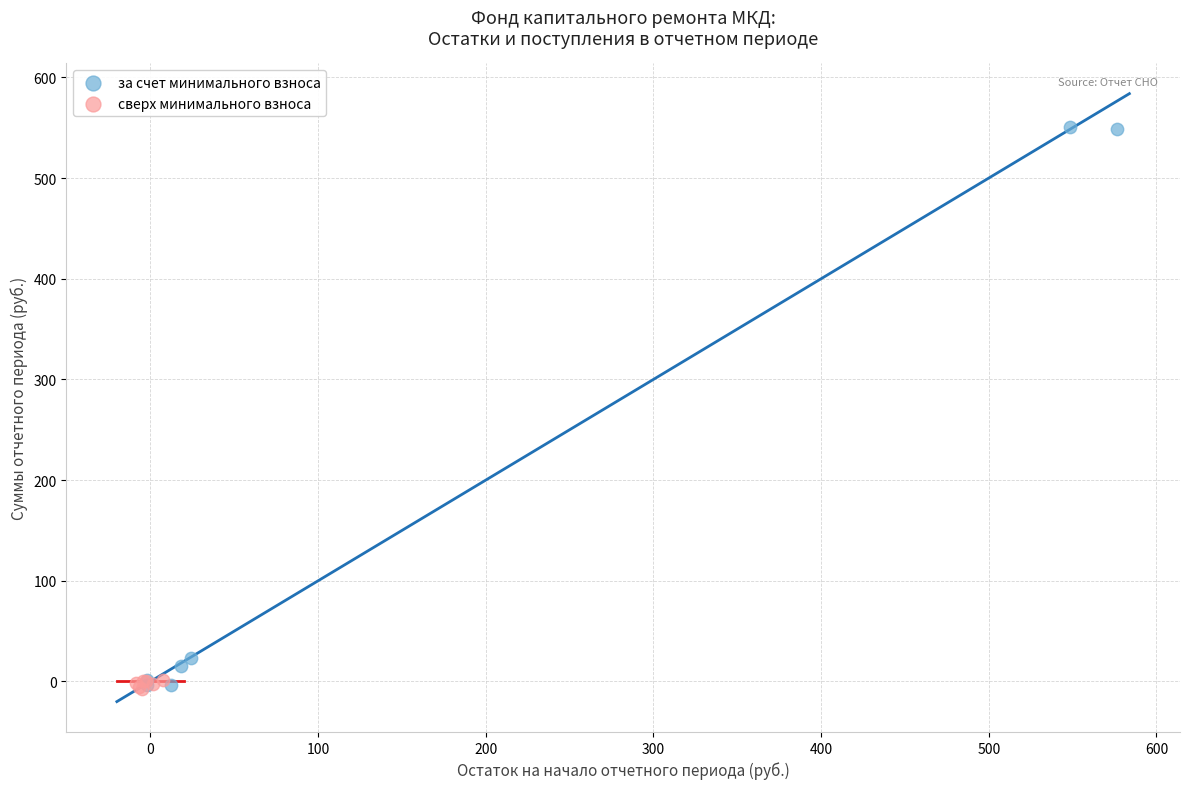

What are all the series names shown in the legend?

за счет минимального взноса, сверх минимального взноса